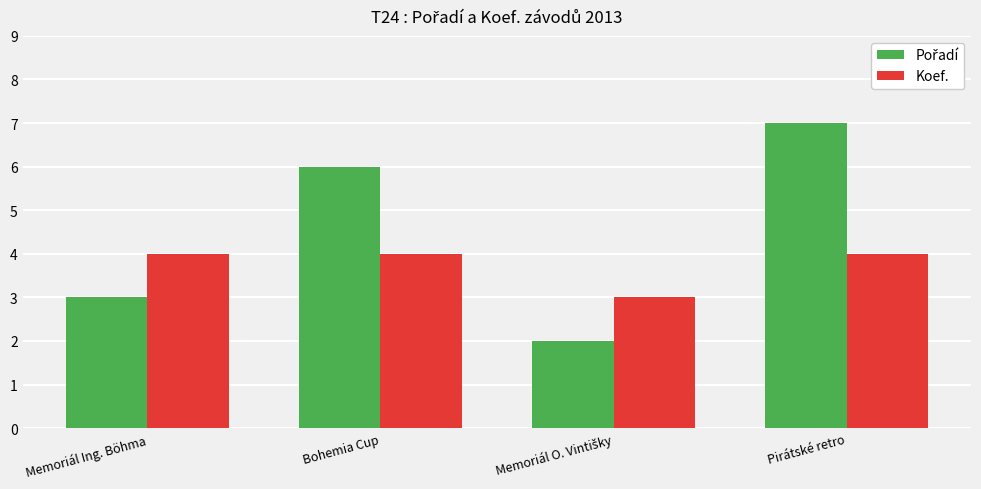

At which category is the sum across all series the highest?

Pirátské retro